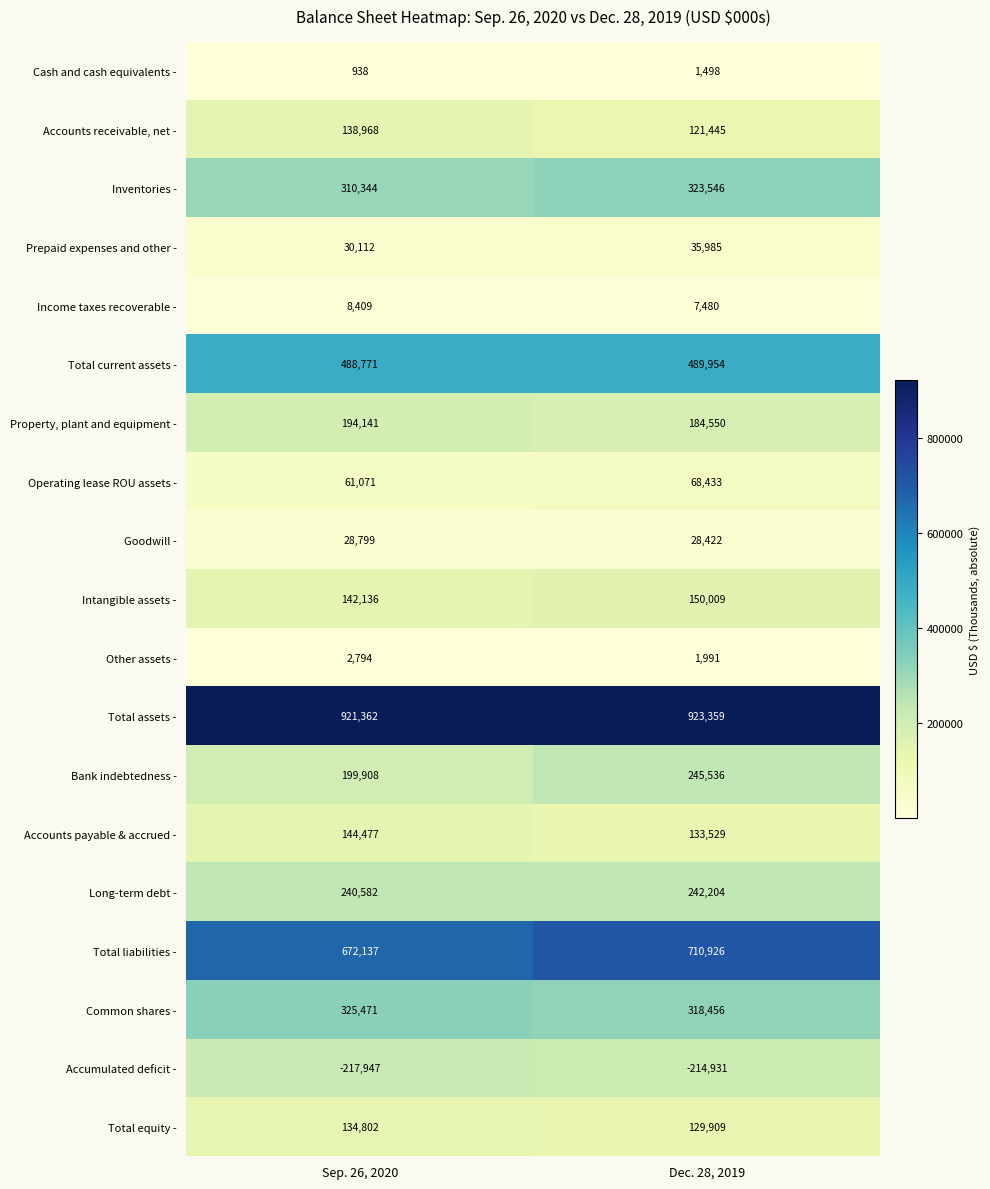

What is the smallest value displayed?

-217947